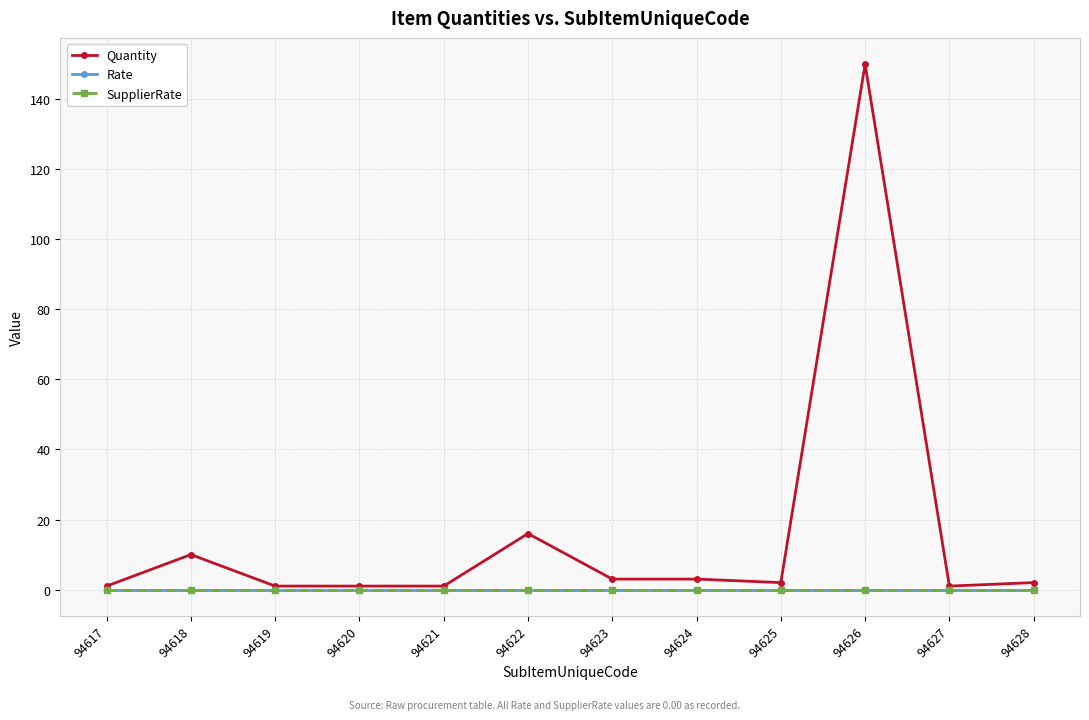

True or false: Quantity and SupplierRate cross at least once.

False